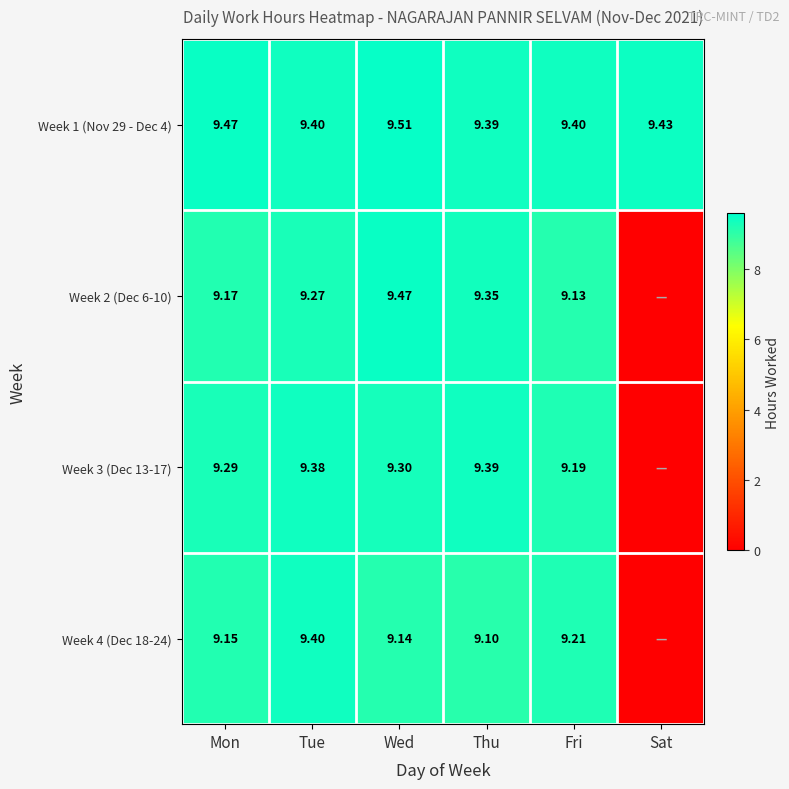

What is the sum of the Week 1 (Nov 29 - Dec 4) values at Thu and Sat?

18.8